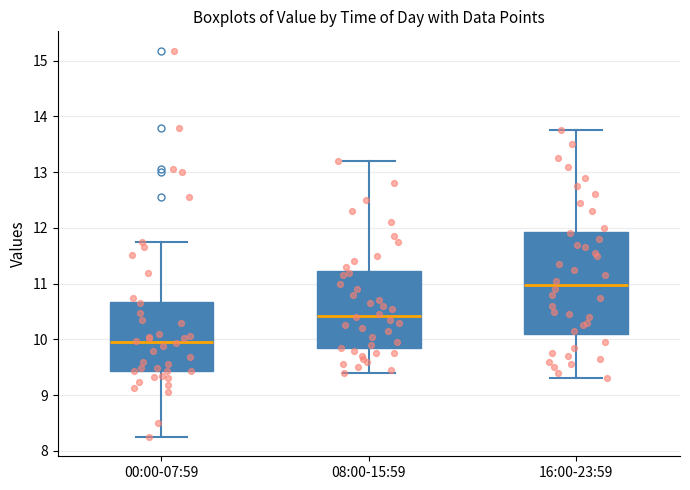

Which box's median line is the lowest?

00:00-07:59